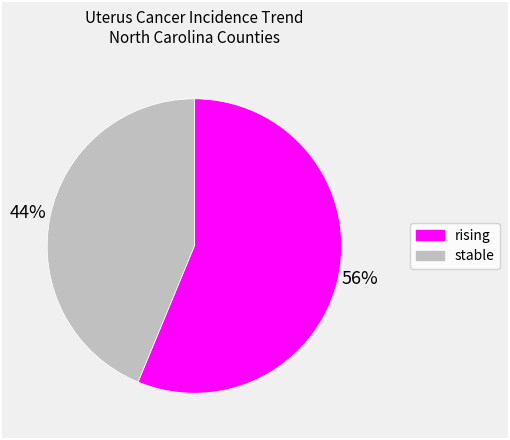

Is the sum of rising and stable greater than half?

Yes